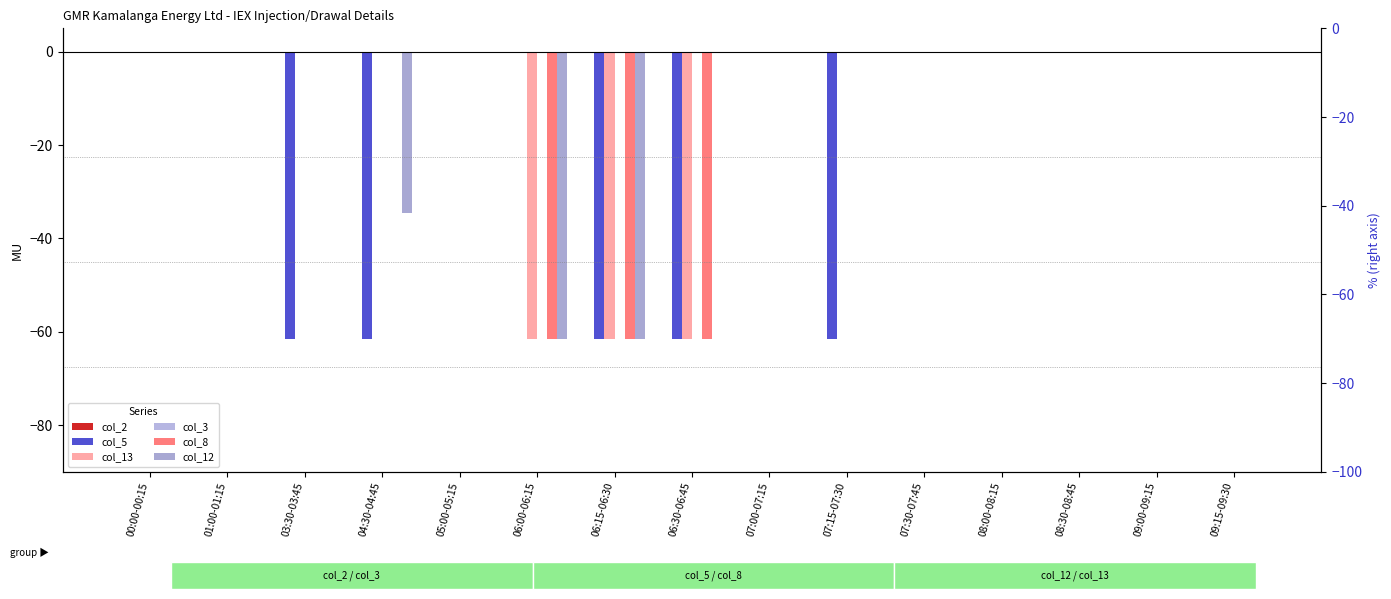

The col_8 series shows 0.0 at 01:00-01:15. True or false?

True